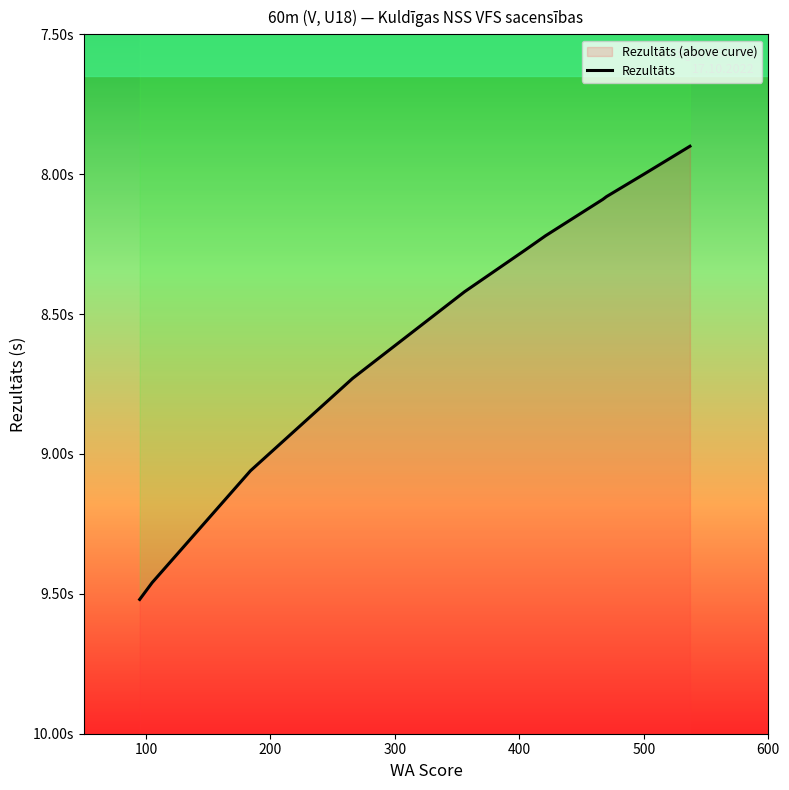

What is the average value?

8.5